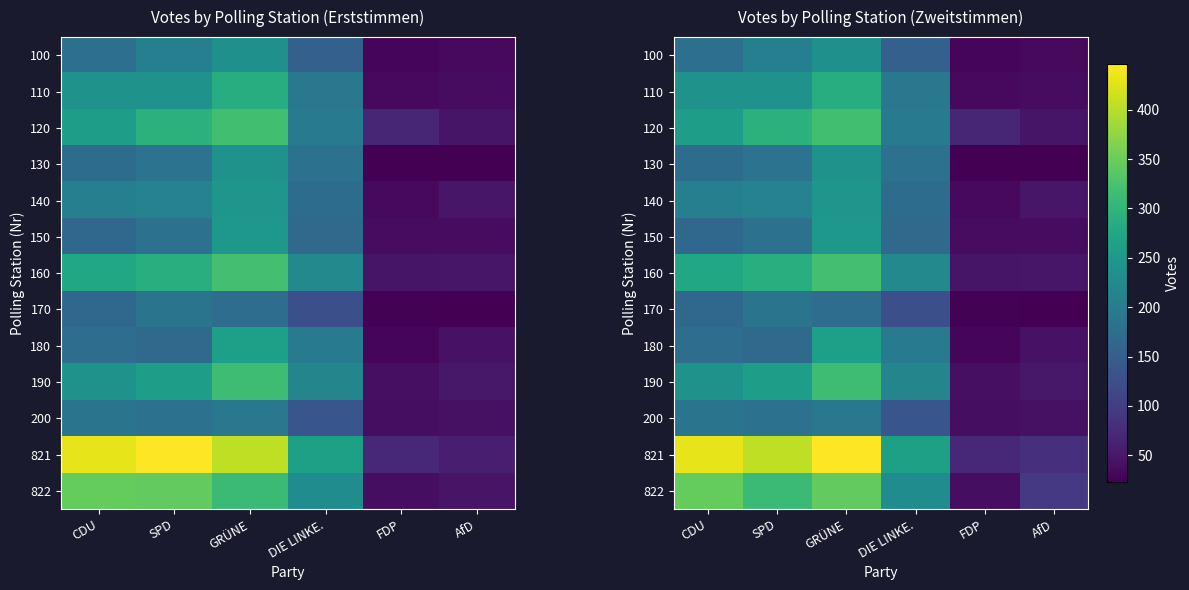

Rank the series by their maximum value, from highest to lowest.

821, 822, 160, 120, 190, 110, 180, 150, 140, 130, 100, 200, 170